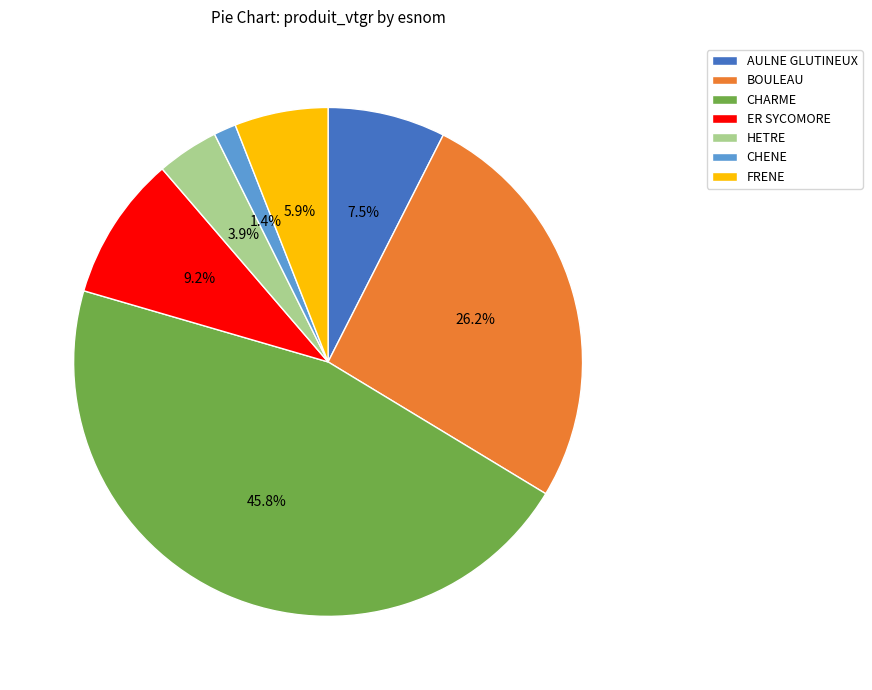

How many segments does this pie chart have?

7